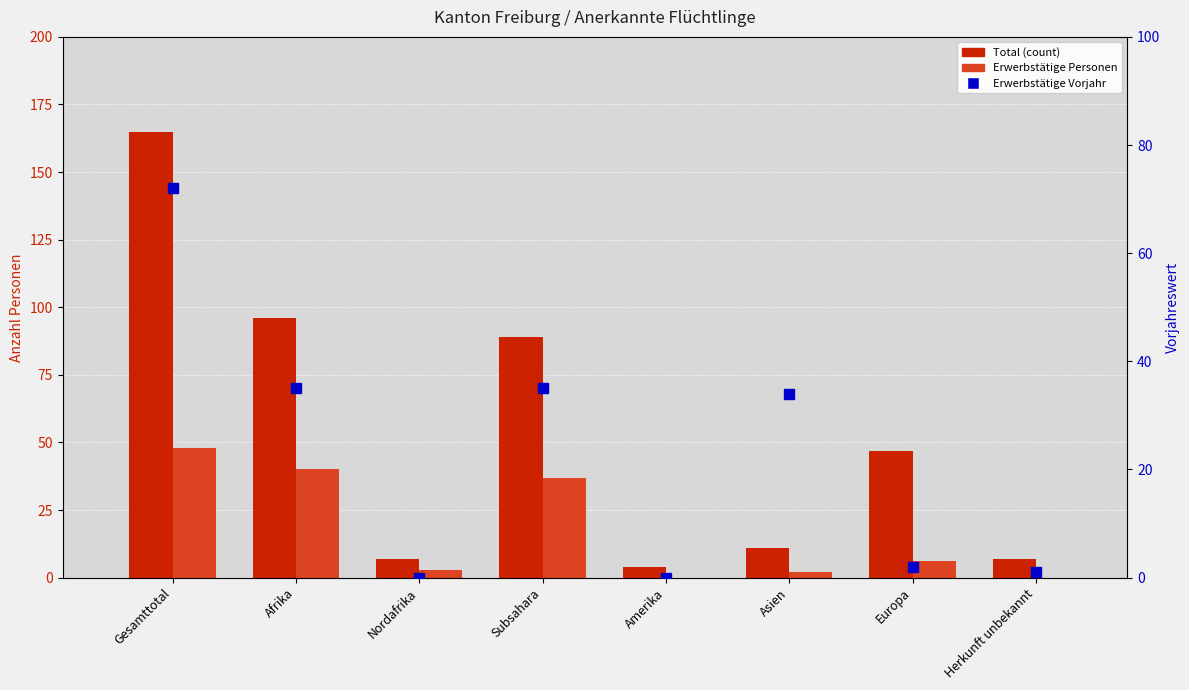

The value of Erwerbstätige Vorjahr at Herkunft unbekannt is 2. True or false?

False